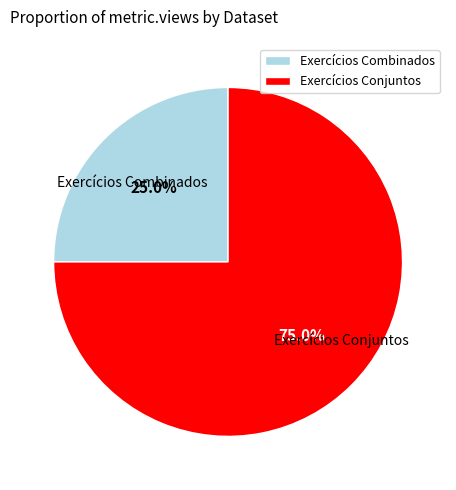

What percentage is NOT represented by Exercícios Combinados?

75.0%